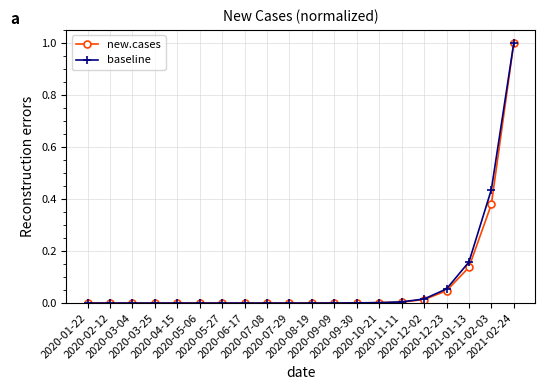

How many lines are shown in the chart?

2